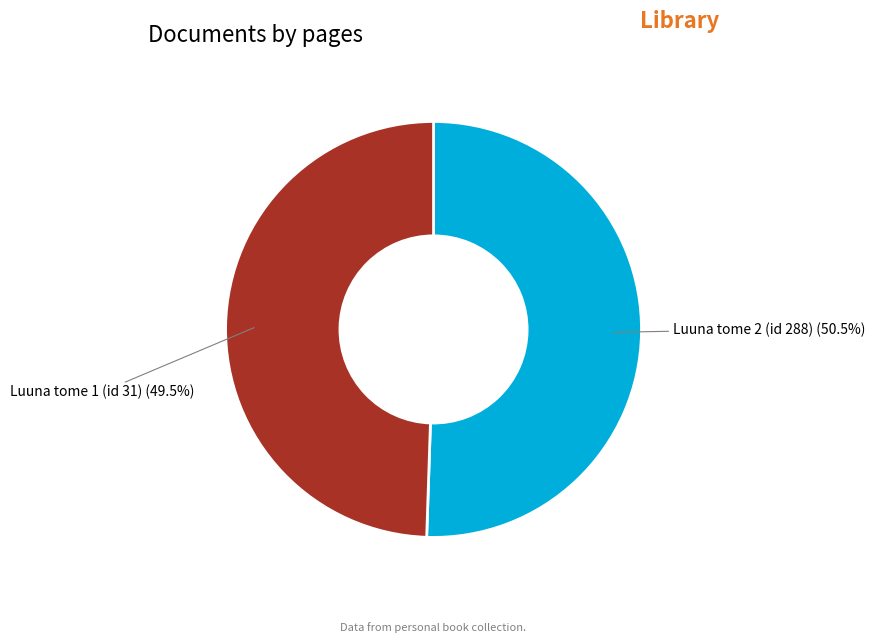

Which has a higher value, Luuna tome 2 (id 288) or Luuna tome 1 (id 31)?

Luuna tome 2 (id 288)